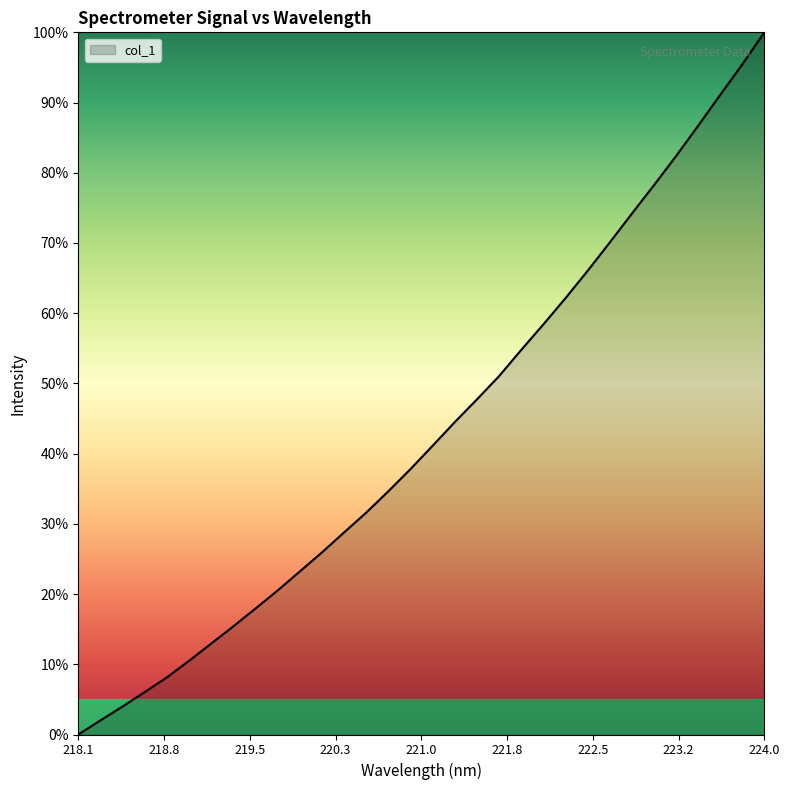

Is this an area chart (filled region under the line)?

Yes